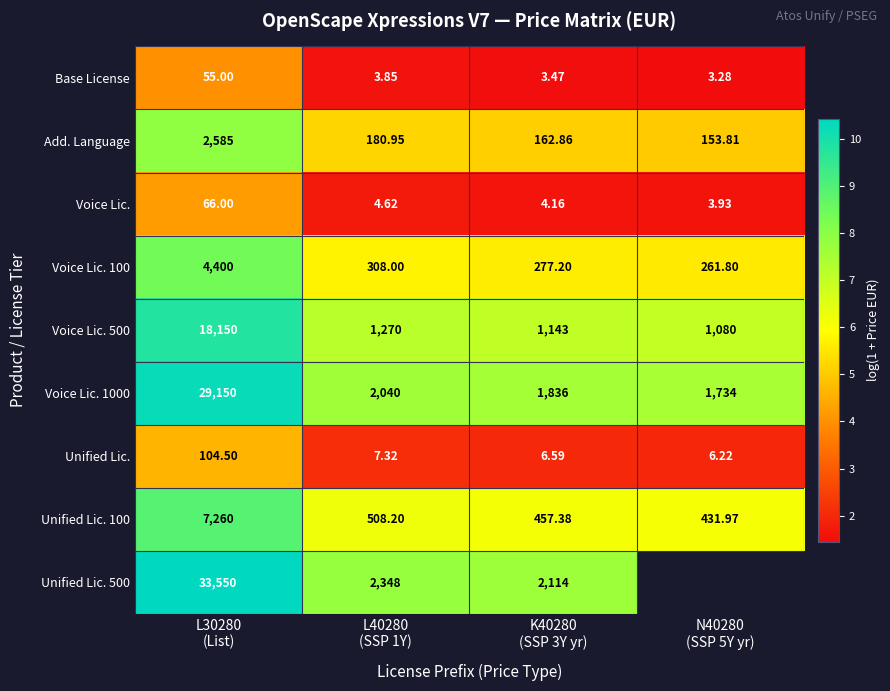

List the labels in order of Voice Lic. 100 value, largest first.

L30280 (List), L40280 (SSP 1Y), K40280 (SSP 3Y yr), N40280 (SSP 5Y yr)